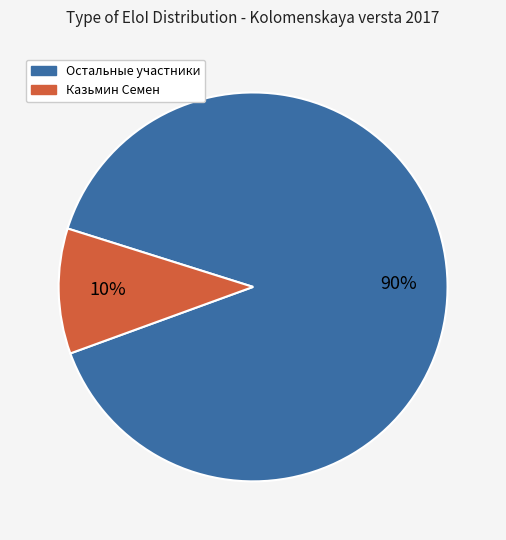

Is there any slice that represents more than half of the pie?

Yes